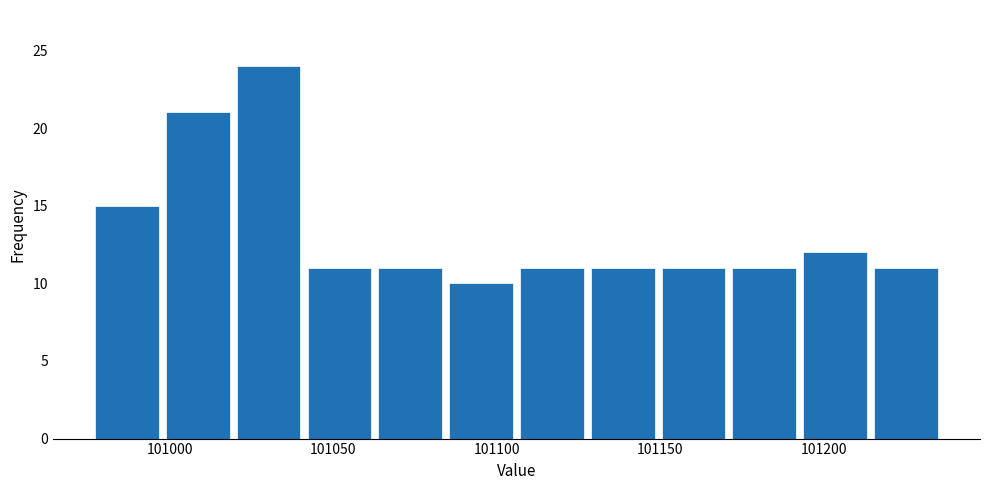

Reading left to right, transcribe this chart: for each bar, give the range it covers on the x-axis and its height. Neither the bar edges nor the heights are printed on the chart, so give them approximately, as read against the axes.

100975 to 101000: 15
101000 to 101020: 21
101020 to 101040: 24
101040 to 101065: 11
101065 to 101085: 11
101085 to 101105: 10
101105 to 101130: 11
101130 to 101150: 11
101150 to 101170: 11
101170 to 101195: 11
101195 to 101215: 12
101215 to 101235: 11